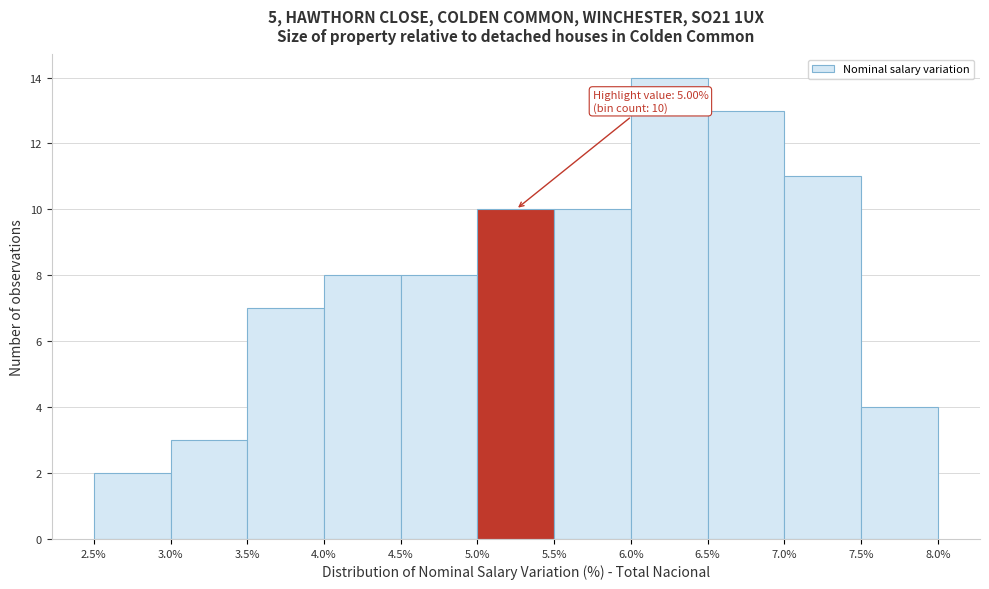

Over which range of the x-axis is the bar tallest?

6.0% to 6.5%